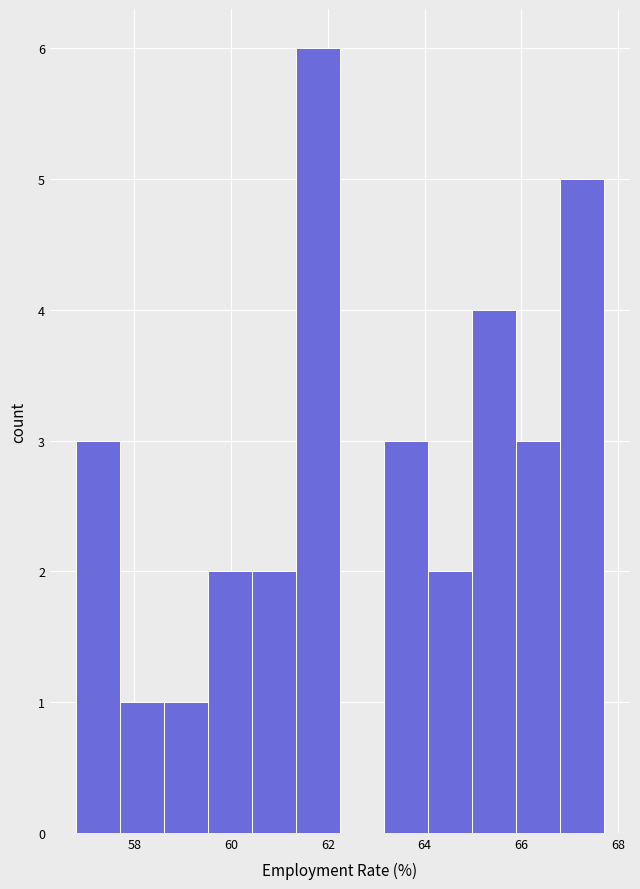

Over which range of the x-axis is the bar tallest?

61.4 to 62.2